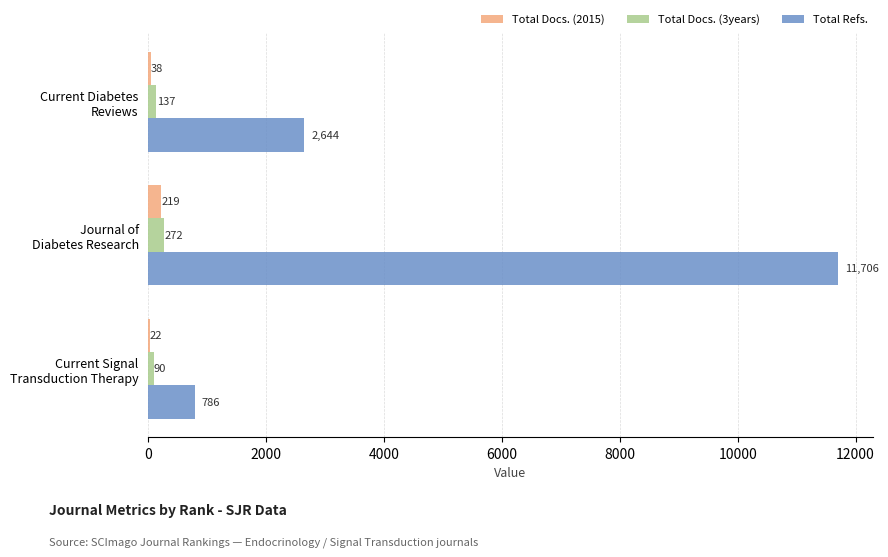

What is the maximum value for Total Refs.?

11706